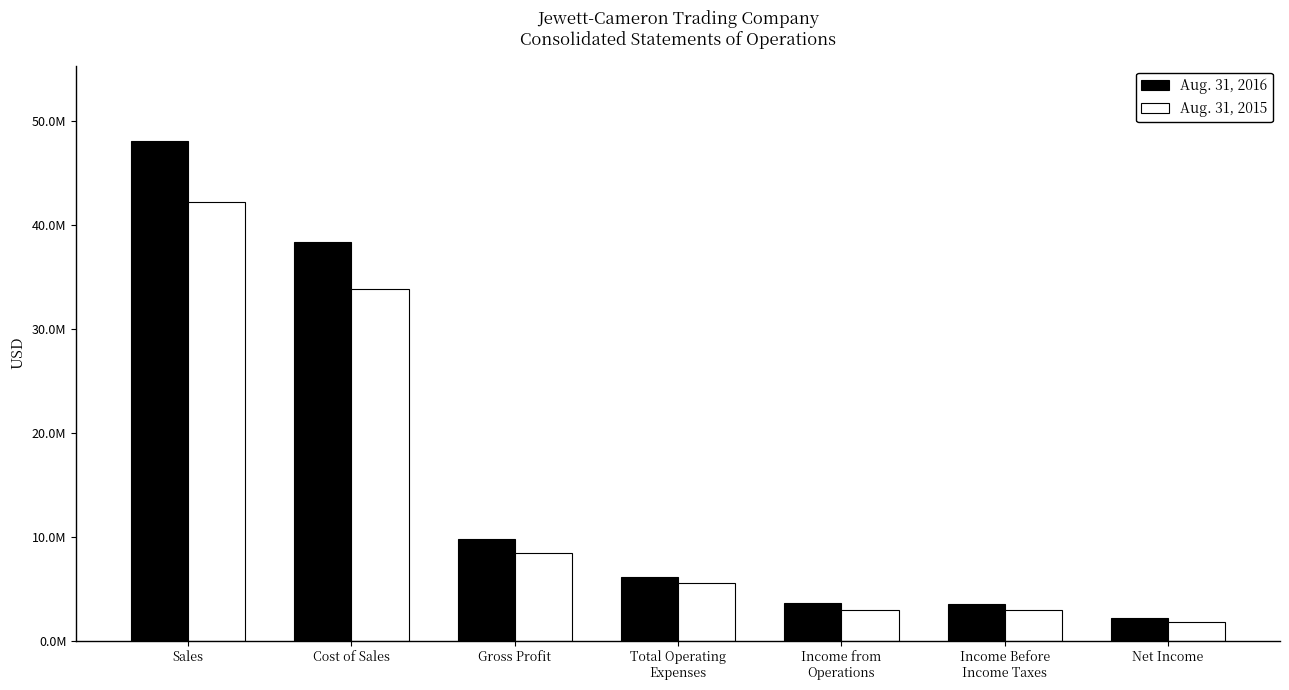

Are the bars horizontal?

No